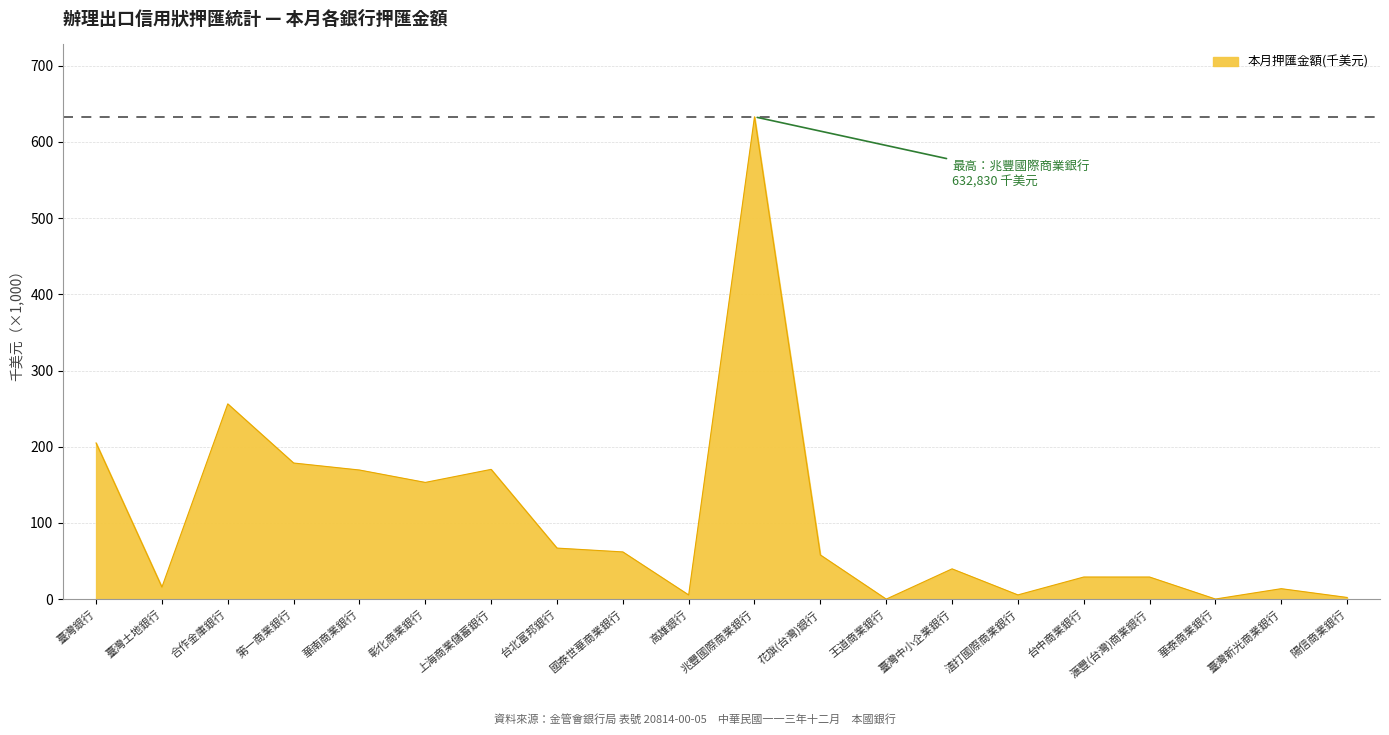

Where is the first local minimum?

臺灣土地銀行